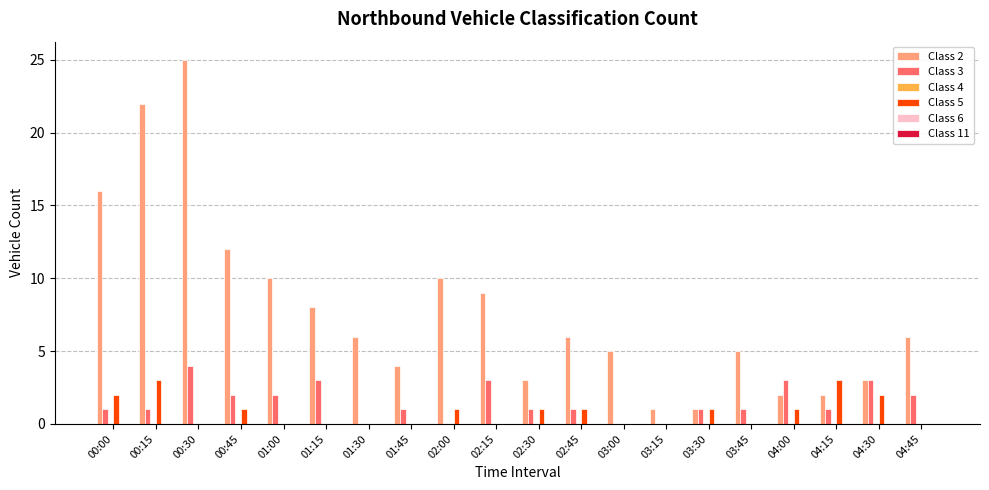

Which series changed the most between 03:30 and 03:45?

Class 2